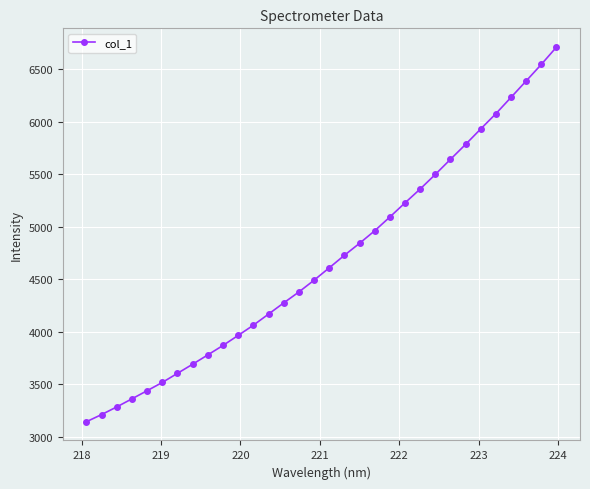

Count the number of values greater than 4609.

16